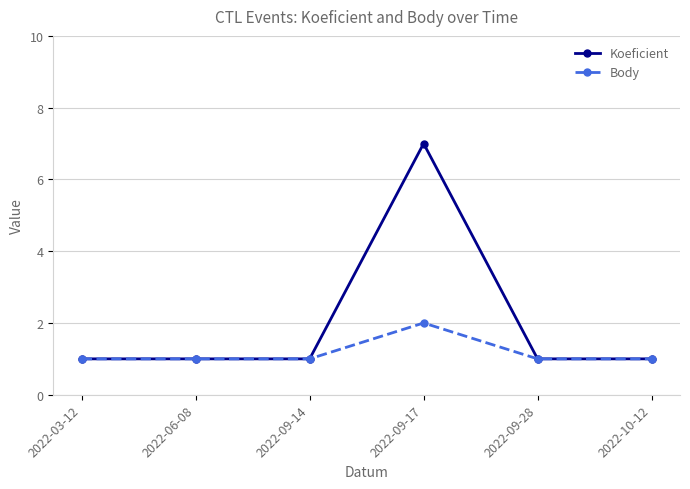

What is the minimum value shown in the chart?

1